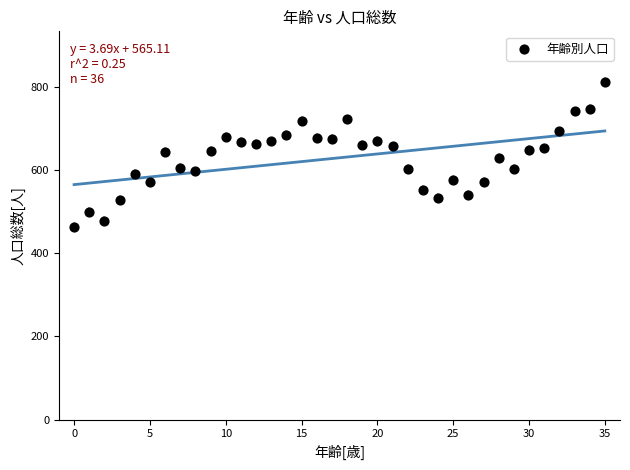

What is the range of Y values (max minus min)?

349